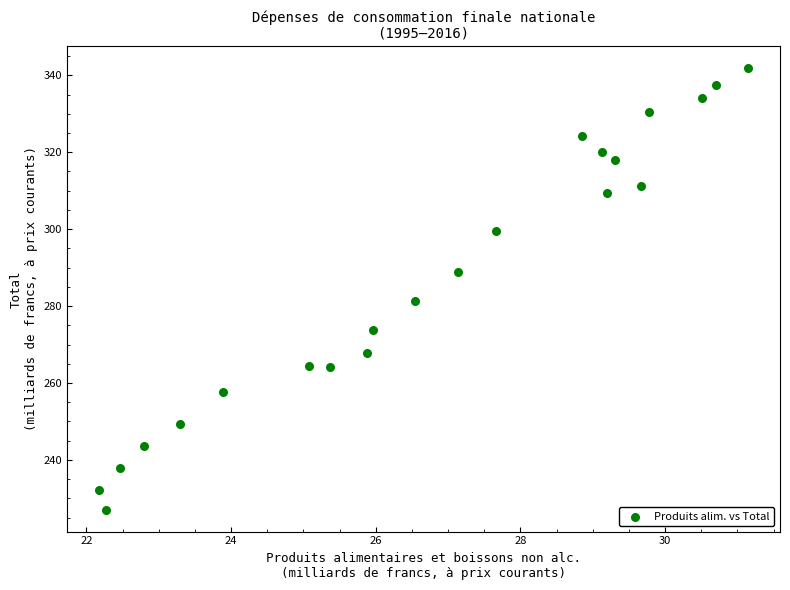

What Y value in the scatter plot is closest to 284?

281.4